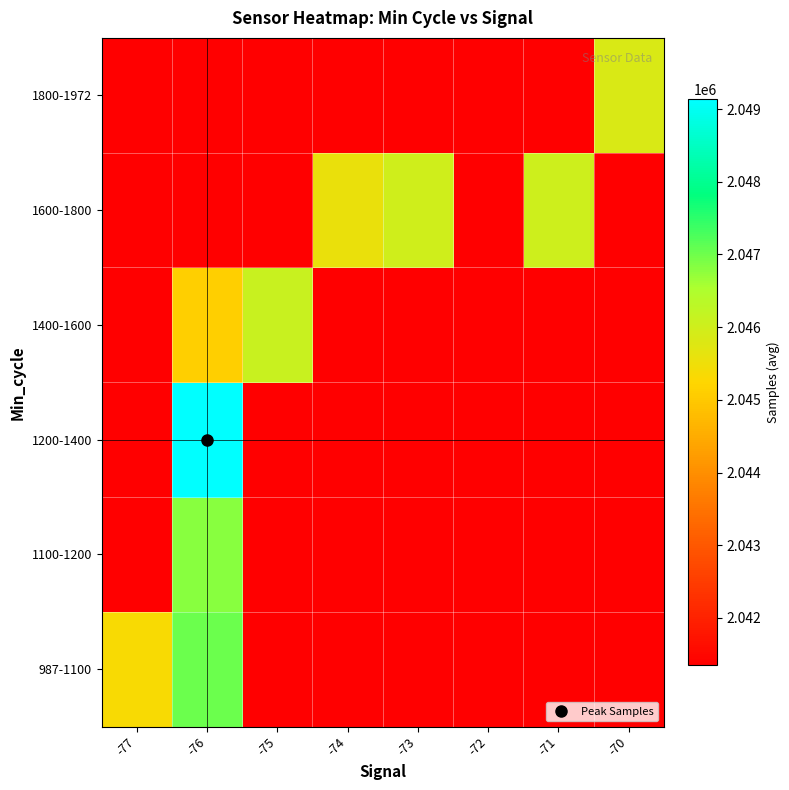

What is the smallest value displayed?

2041350.0